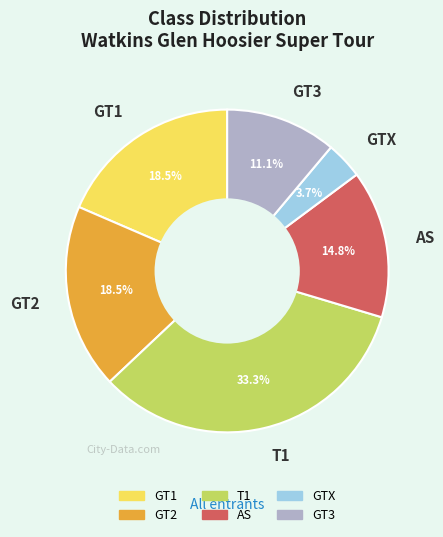

Does AS represent more than half of the total?

No